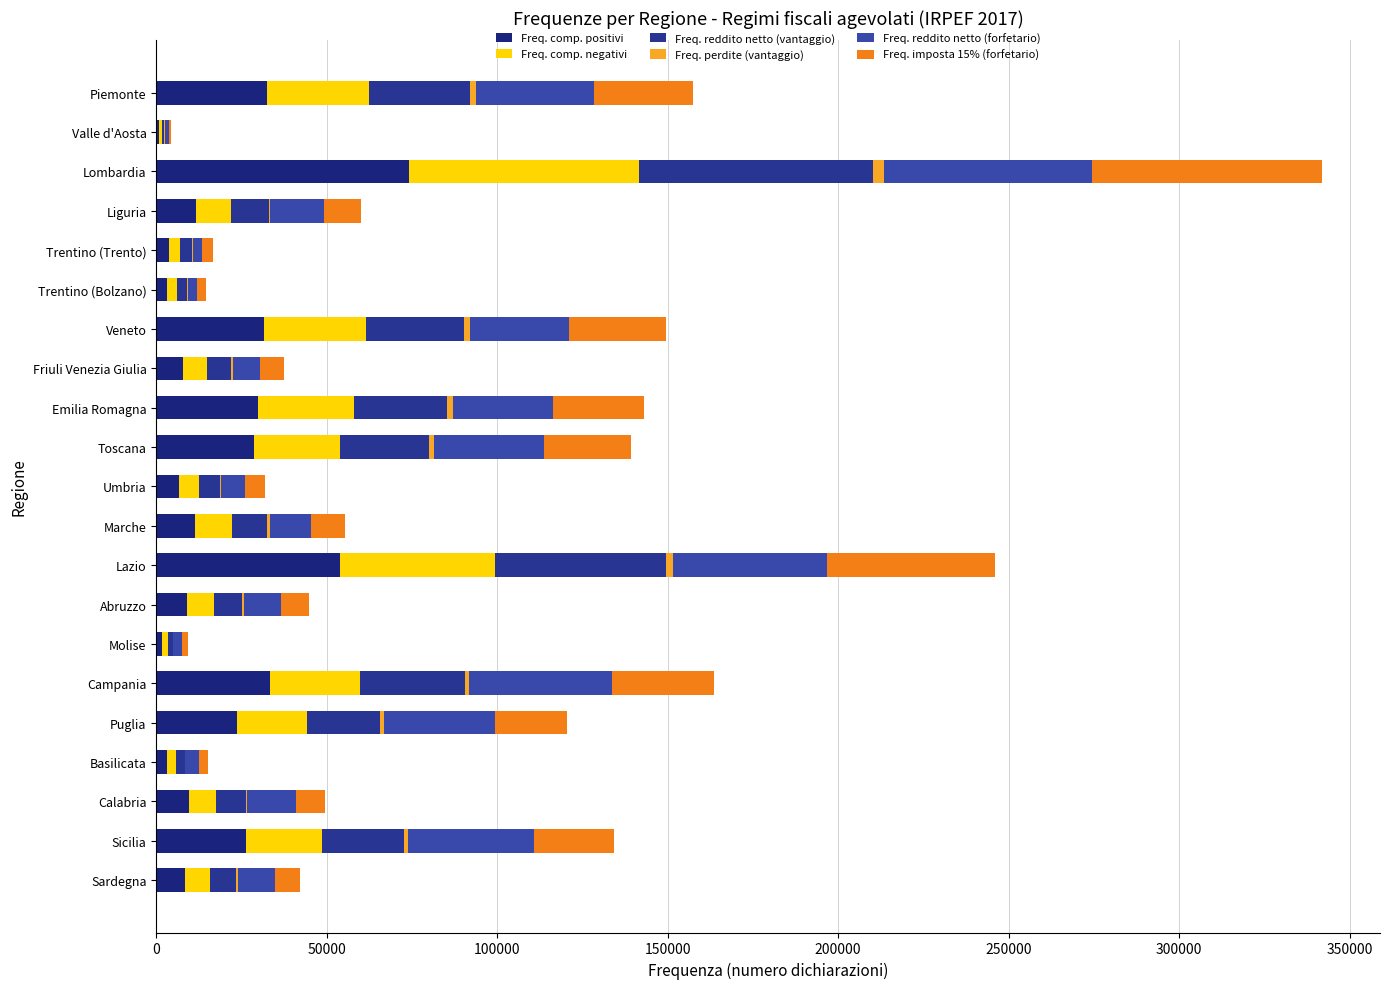

What is the value of the Freq. perdite (vantaggio) bar at the 15th from the left?

138